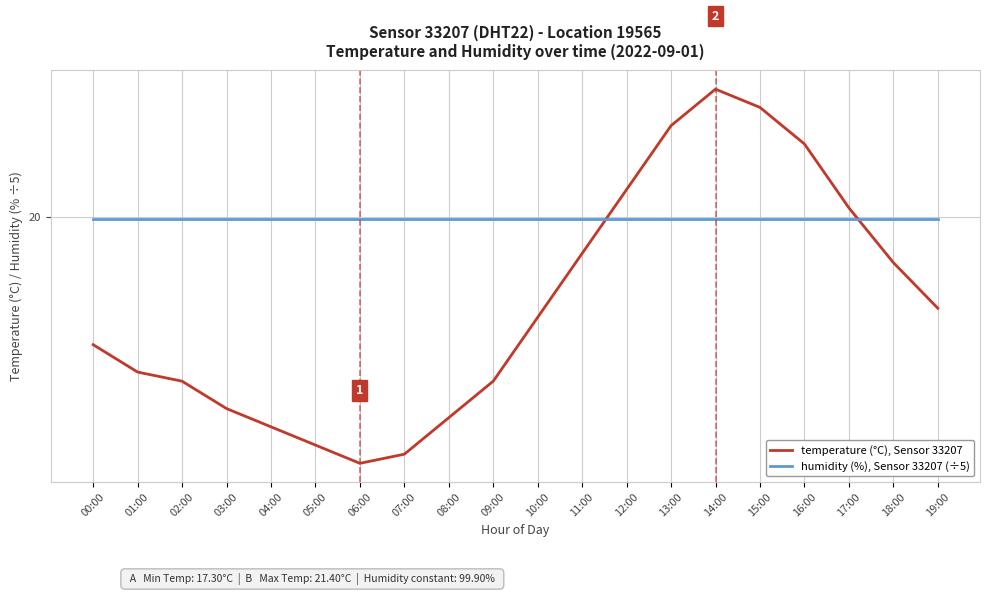

Does the chart display data point markers on the line(s)?

No